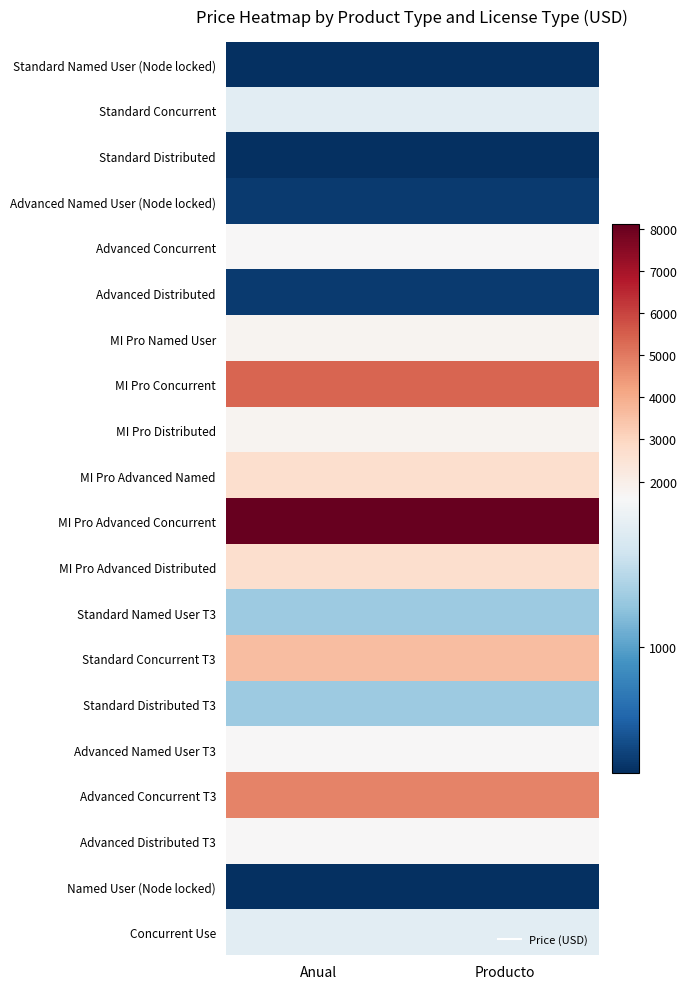

Reading left to right, extract all data points from this chart.

Standard Named User (Node locked): Anual=495	Producto=495
Standard Concurrent: Anual=1485	Producto=1485
Standard Distributed: Anual=495	Producto=495
Advanced Named User (Node locked): Anual=540	Producto=540
Advanced Concurrent: Anual=1620	Producto=1620
Advanced Distributed: Anual=540	Producto=540
MI Pro Named User: Anual=1800	Producto=1800
MI Pro Concurrent: Anual=5400	Producto=5400
MI Pro Distributed: Anual=1800	Producto=1800
MI Pro Advanced Named: Anual=2700	Producto=2700
MI Pro Advanced Concurrent: Anual=8100	Producto=8100
MI Pro Advanced Distributed: Anual=2700	Producto=2700
Standard Named User T3: Anual=1200	Producto=1200
Standard Concurrent T3: Anual=3600	Producto=3600
Standard Distributed T3: Anual=1200	Producto=1200
Advanced Named User T3: Anual=1600	Producto=1600
Advanced Concurrent T3: Anual=4800	Producto=4800
Advanced Distributed T3: Anual=1600	Producto=1600
Named User (Node locked): Anual=495	Producto=495
Concurrent Use: Anual=1485	Producto=1485